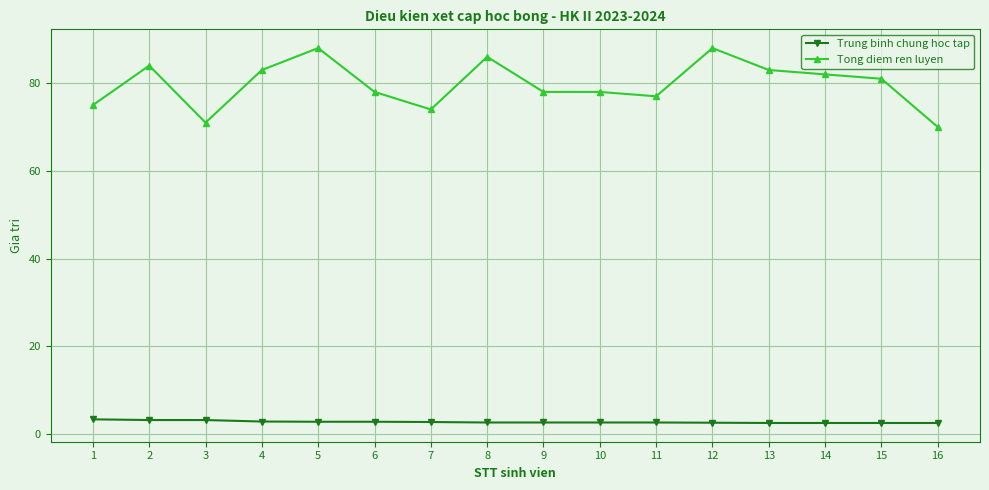

At which label does Tong diem ren luyen reach its minimum?

16